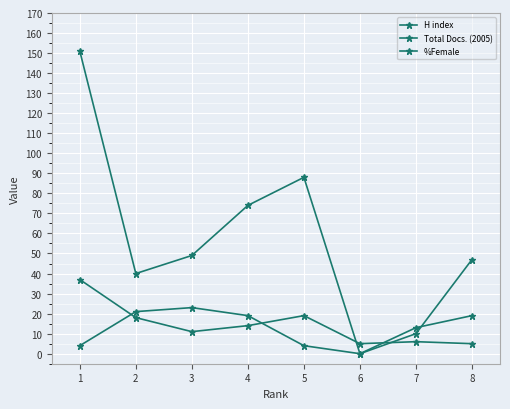

Does the chart display data point markers on the line(s)?

Yes